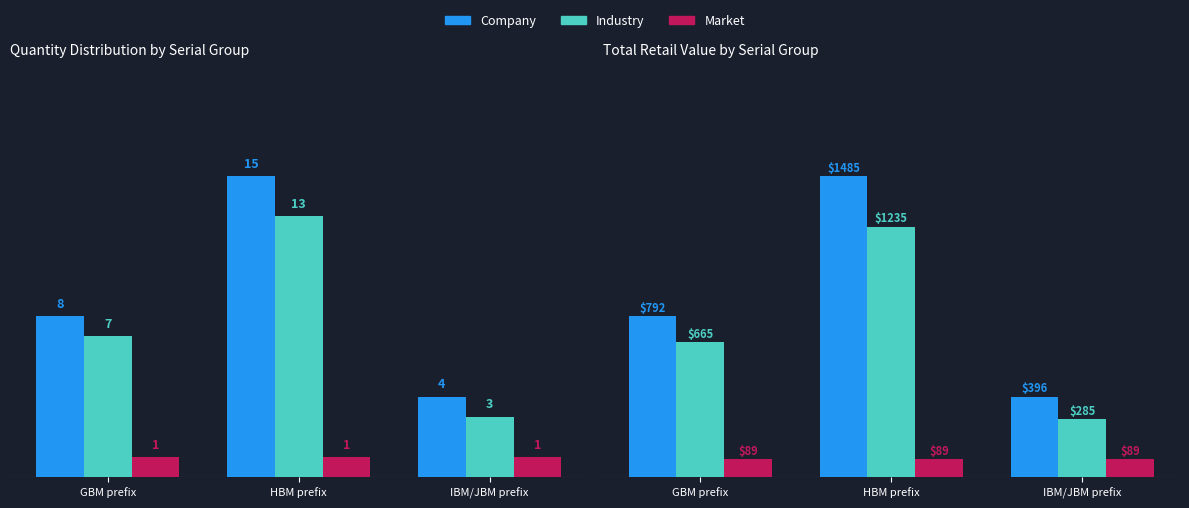

What is the label of the 3rd bar from the right?

GBM prefix